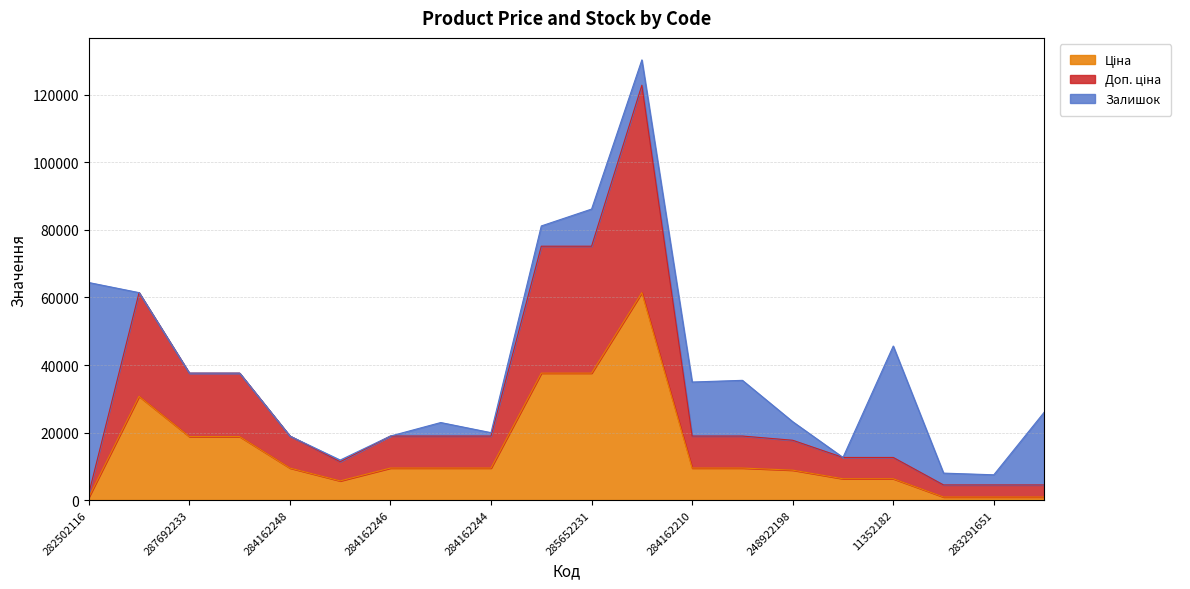

Does the chart have visible grid lines?

Yes